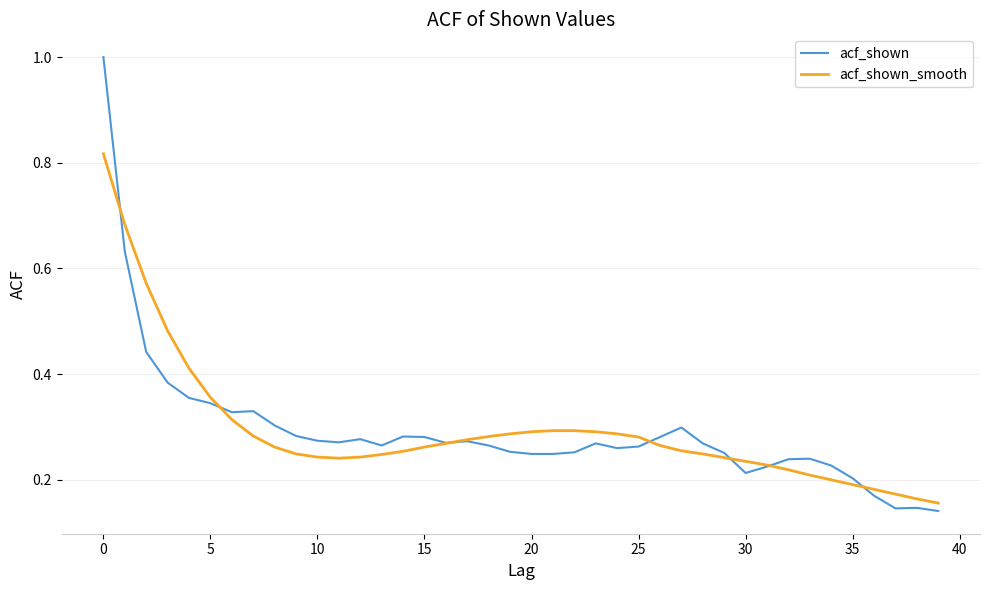

List the series in order of their peak value, highest first.

acf_shown, acf_shown_smooth